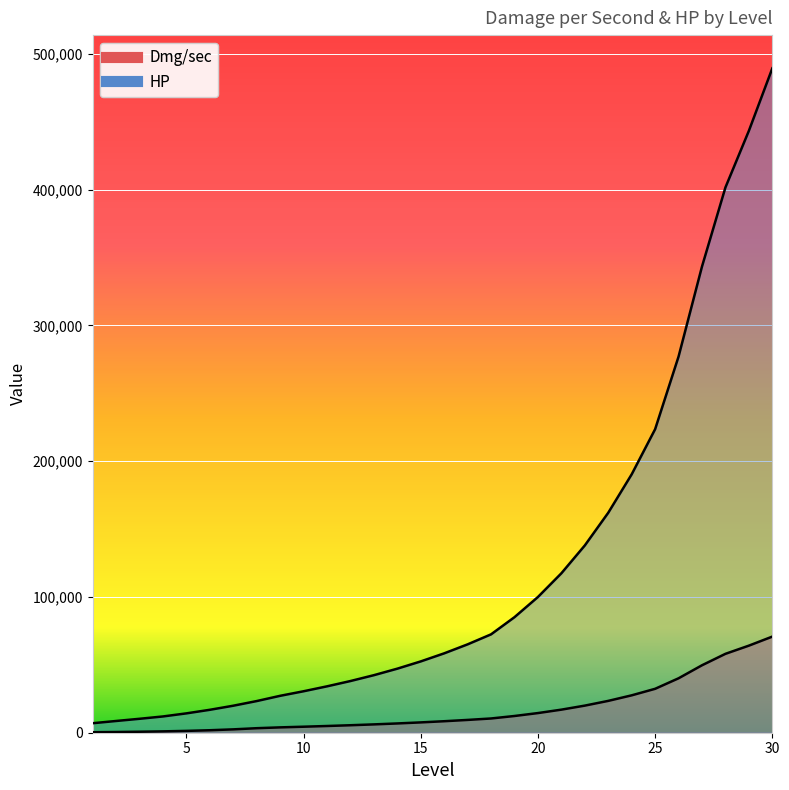

At which category does the chart reach its minimum across all series?

1